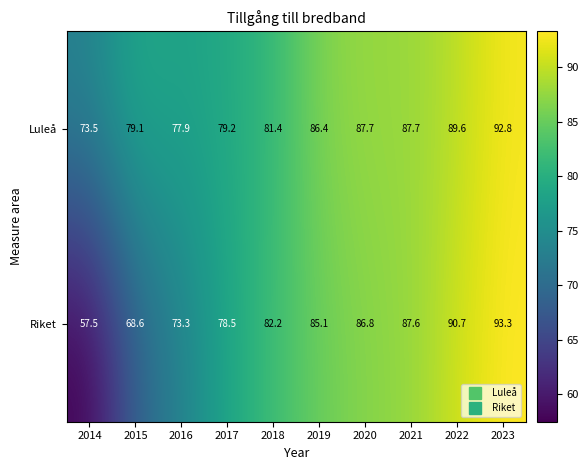

At how many categories does at least one series exceed 83?

5